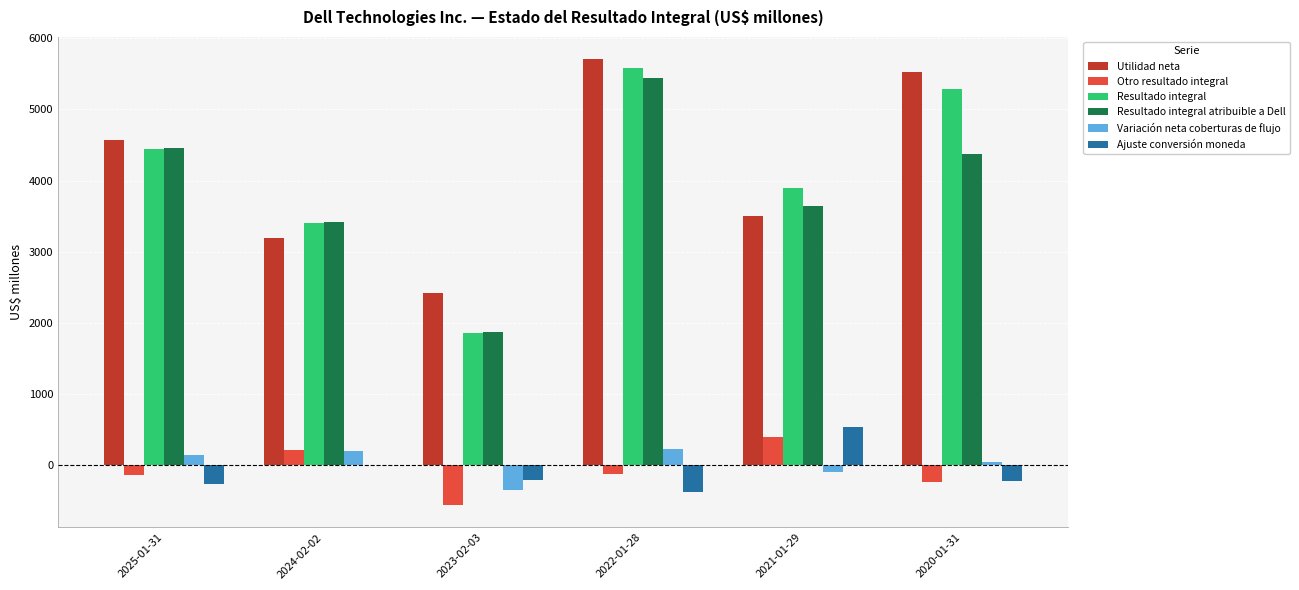

Is it true that Resultado integral atribuible a Dell equals 3645 at 2021-01-29?

True